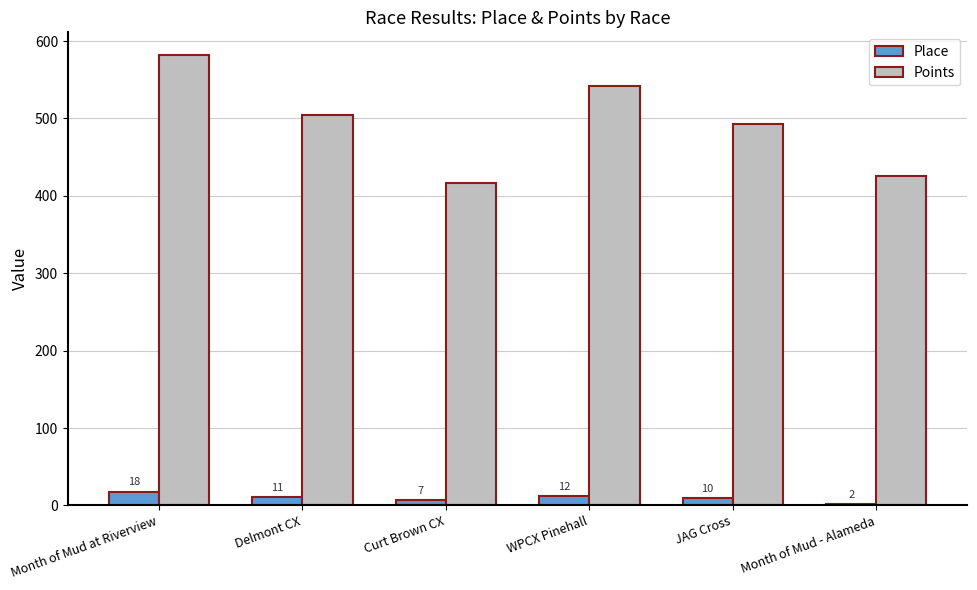

At how many categories does at least one series exceed 510?

2